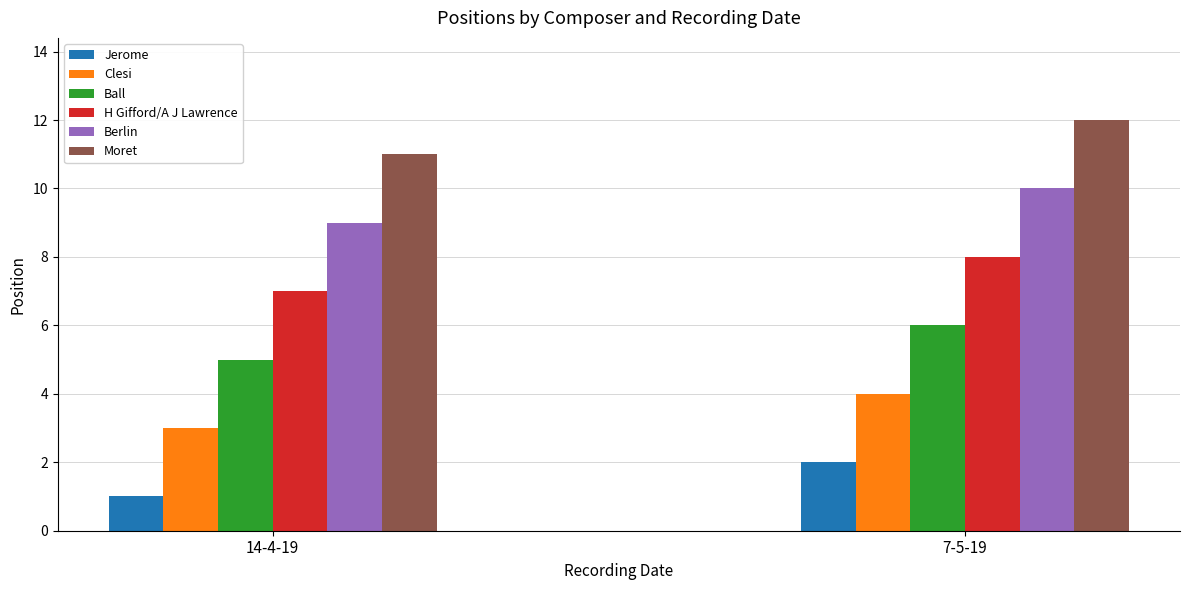

What is the sum of the Moret values at 7-5-19 and 14-4-19?

23